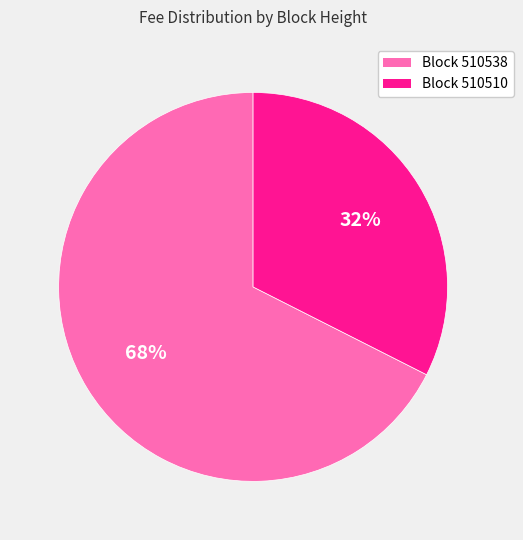

To the nearest percent, what is the average slice percentage?

50%